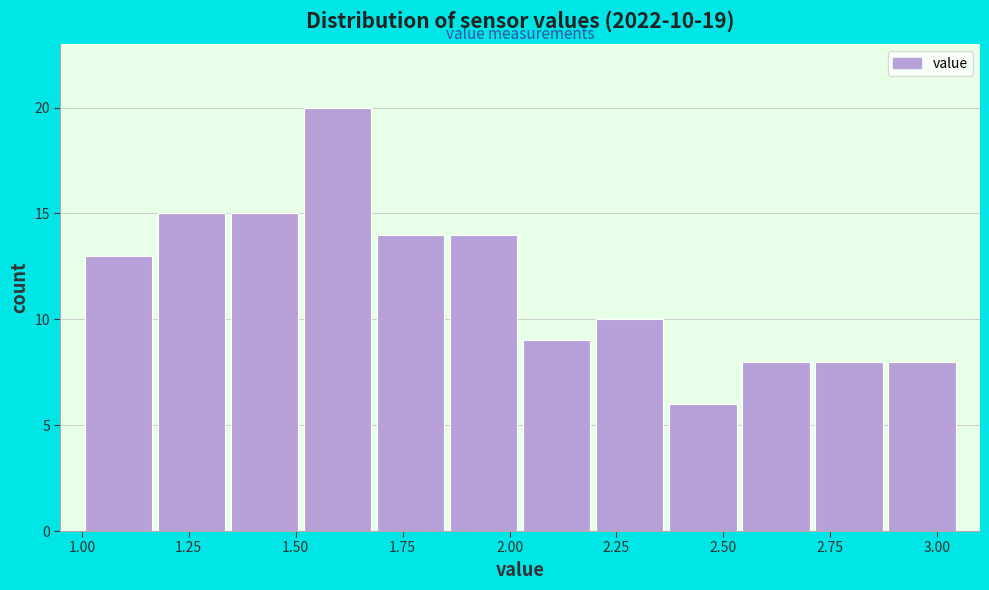

Around what value on the x-axis is the tallest bar? Give the approximate position of its centre, as read against the axis.

1.60